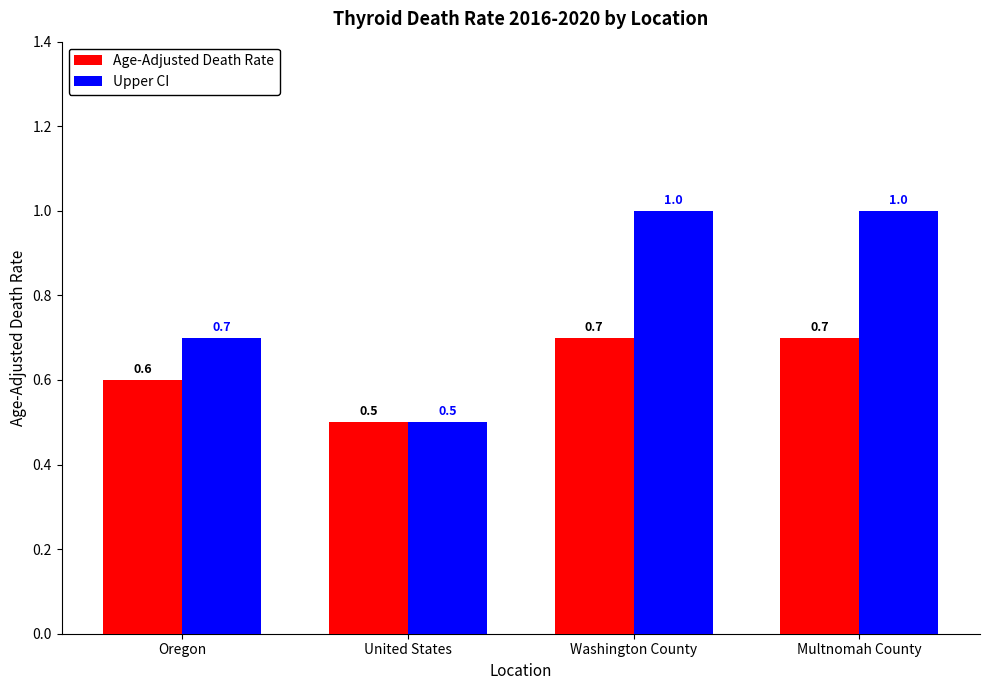

Which series has the widest spread of values?

Upper CI